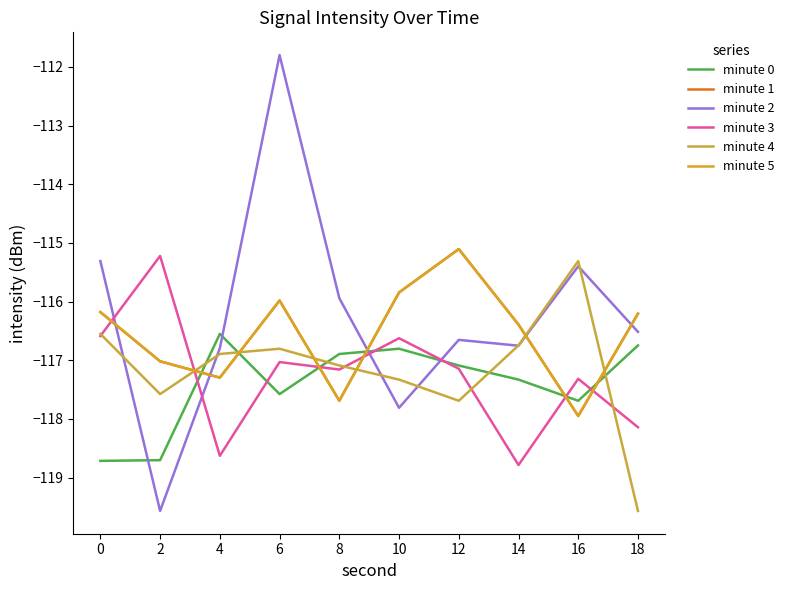

Between 6 and 10, which series saw the biggest shift?

minute 2